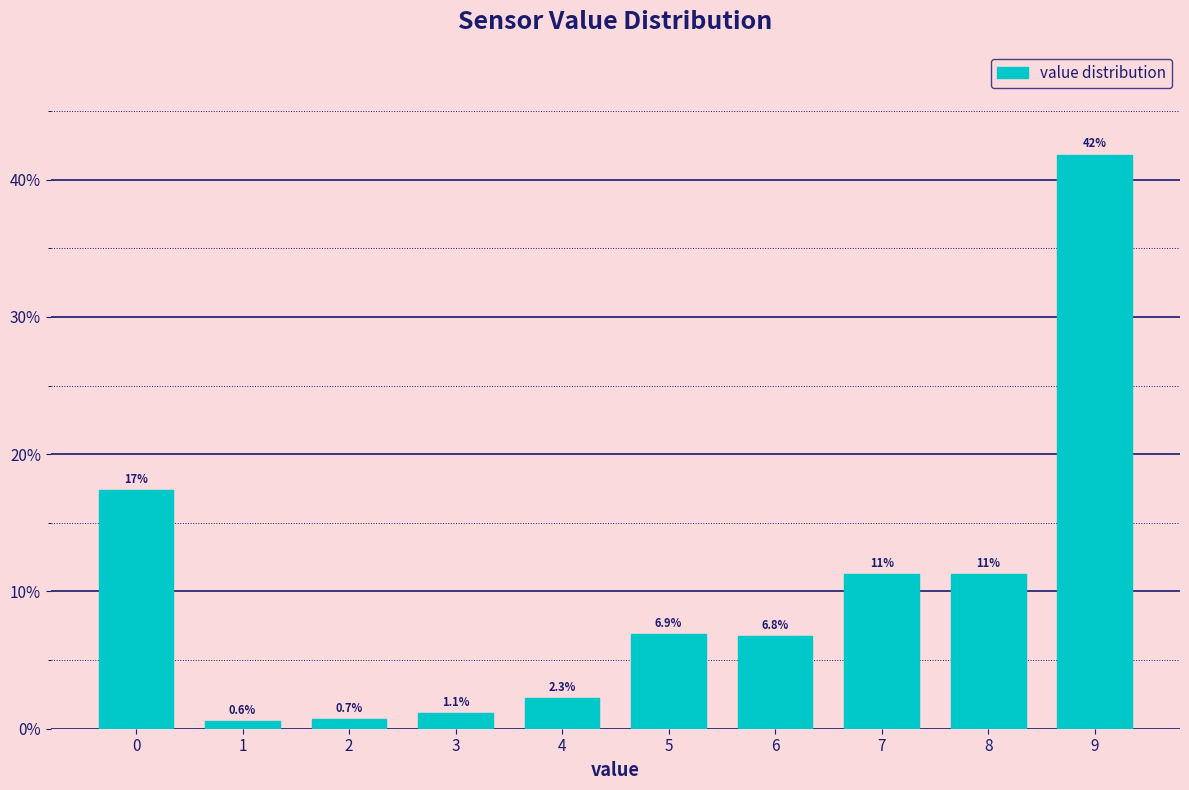

Reading right to left, extract all data points from this chart.

41.8	11.3	11.3	6.8	6.9	2.3	1.1	0.7	0.6	17.4